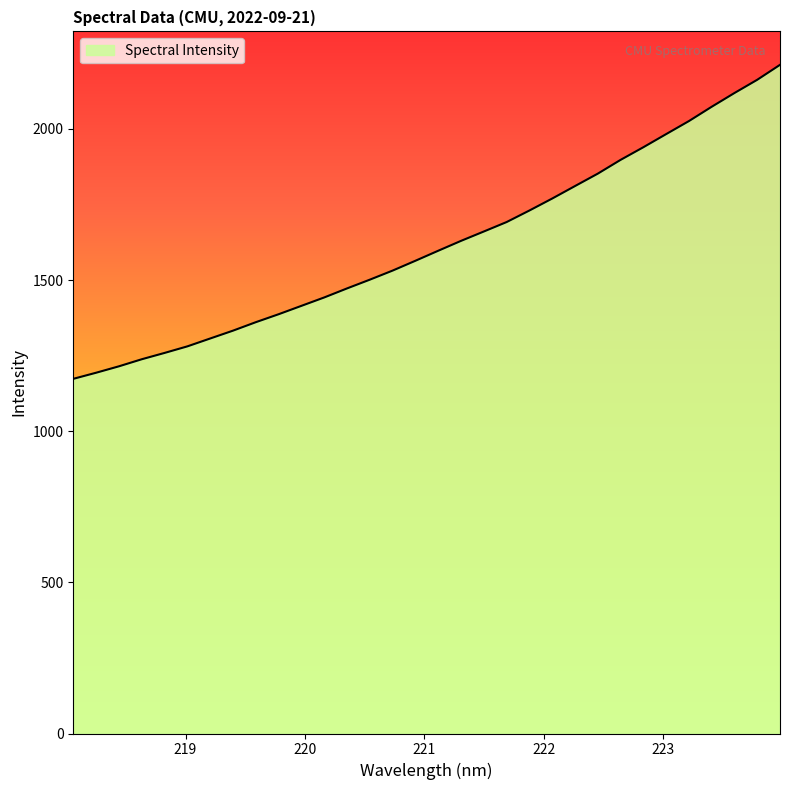

What is the maximum value shown in the chart?

2212.2